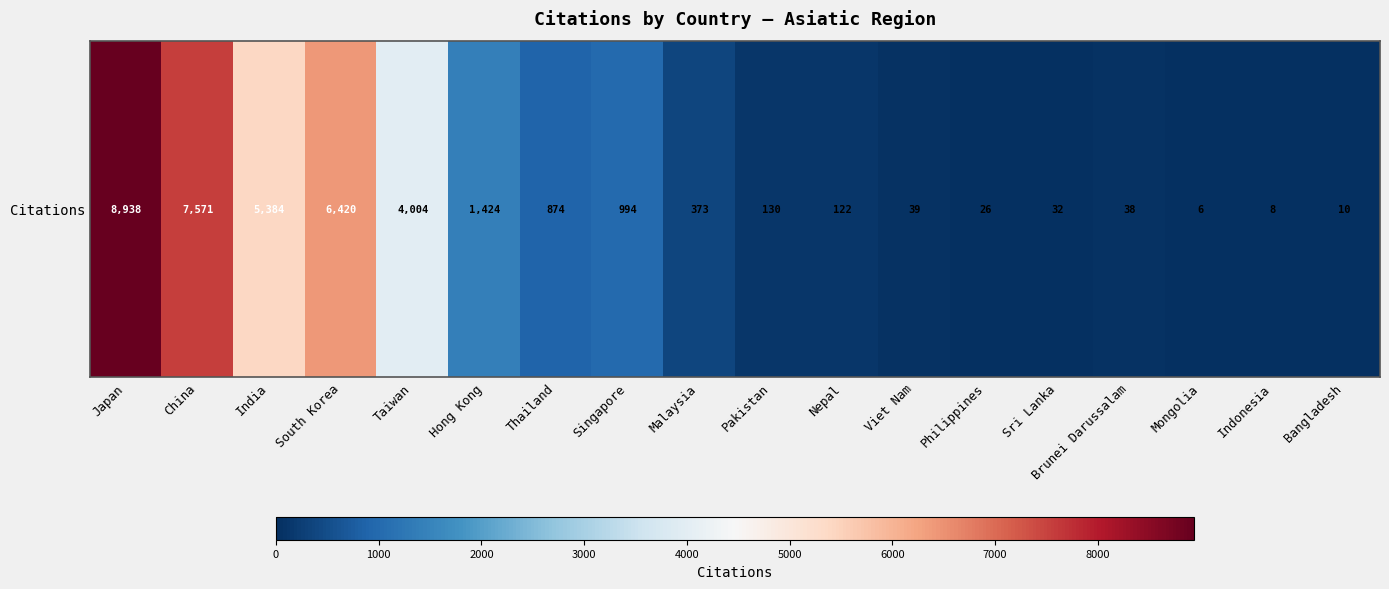

Which category has the lowest value across all series?

Mongolia